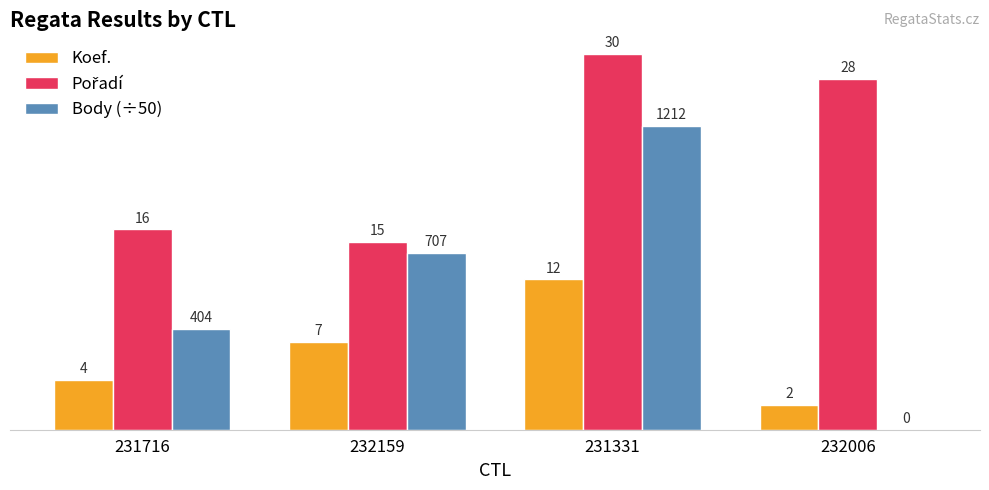

Is the value of Body (÷50) at 231716 greater than the value of Koef. at 231716?

Yes